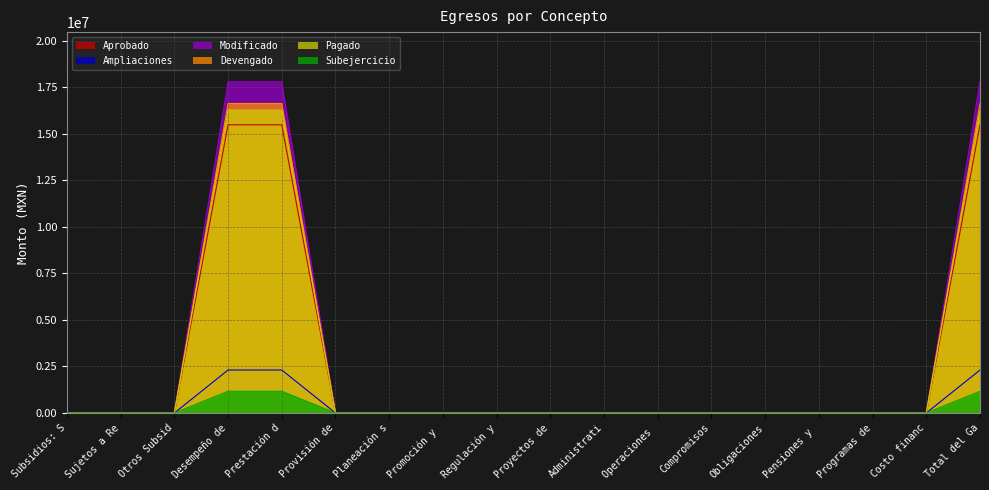

Reading right to left, extract all data points from this chart.

Aprobado: Total del Ga=15479132.0	Costo financ=0.0	Programas de=0.0	Pensiones y =0.0	Obligaciones=0.0	Compromisos=0.0	Operaciones =0.0	Administrati=0.0	Proyectos de=0.0	Regulación y=0.0	Promoción y =0.0	Planeación s=0.0	Provisión de=0.0	Prestación d=15479132.0	Desempeño de=15479132.0	Otros Subsid=0.0	Sujetos a Re=0.0	Subsidios: S=0.0
Ampliaciones: Total del Ga=2308830.0	Costo financ=0.0	Programas de=0.0	Pensiones y =0.0	Obligaciones=0.0	Compromisos=0.0	Operaciones =0.0	Administrati=0.0	Proyectos de=0.0	Regulación y=0.0	Promoción y =0.0	Planeación s=0.0	Provisión de=0.0	Prestación d=2308830.0	Desempeño de=2308830.0	Otros Subsid=0.0	Sujetos a Re=0.0	Subsidios: S=0.0
Modificado: Total del Ga=17787962.0	Costo financ=0.0	Programas de=0.0	Pensiones y =0.0	Obligaciones=0.0	Compromisos=0.0	Operaciones =0.0	Administrati=0.0	Proyectos de=0.0	Regulación y=0.0	Promoción y =0.0	Planeación s=0.0	Provisión de=0.0	Prestación d=17787962.0	Desempeño de=17787962.0	Otros Subsid=0.0	Sujetos a Re=0.0	Subsidios: S=0.0
Devengado: Total del Ga=16621487.8	Costo financ=0.0	Programas de=0.0	Pensiones y =0.0	Obligaciones=0.0	Compromisos=0.0	Operaciones =0.0	Administrati=0.0	Proyectos de=0.0	Regulación y=0.0	Promoción y =0.0	Planeación s=0.0	Provisión de=0.0	Prestación d=16621487.8	Desempeño de=16621487.8	Otros Subsid=0.0	Sujetos a Re=0.0	Subsidios: S=0.0
Pagado: Total del Ga=16270322.5	Costo financ=0.0	Programas de=0.0	Pensiones y =0.0	Obligaciones=0.0	Compromisos=0.0	Operaciones =0.0	Administrati=0.0	Proyectos de=0.0	Regulación y=0.0	Promoción y =0.0	Planeación s=0.0	Provisión de=0.0	Prestación d=16270322.5	Desempeño de=16270322.5	Otros Subsid=0.0	Sujetos a Re=0.0	Subsidios: S=0.0
Subejercicio: Total del Ga=1166474.2	Costo financ=0.0	Programas de=0.0	Pensiones y =0.0	Obligaciones=0.0	Compromisos=0.0	Operaciones =0.0	Administrati=0.0	Proyectos de=0.0	Regulación y=0.0	Promoción y =0.0	Planeación s=0.0	Provisión de=0.0	Prestación d=1166474.2	Desempeño de=1166474.2	Otros Subsid=0.0	Sujetos a Re=0.0	Subsidios: S=0.0